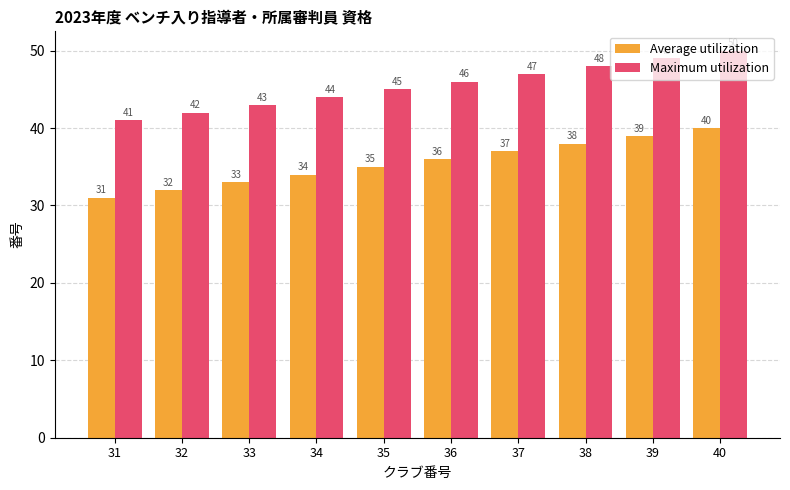

List the series in order of their peak value, lowest first.

Average utilization, Maximum utilization